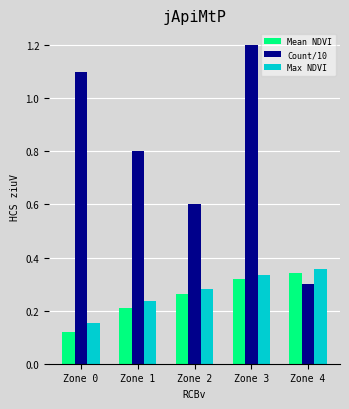

What is the maximum value shown in the chart?

1.2